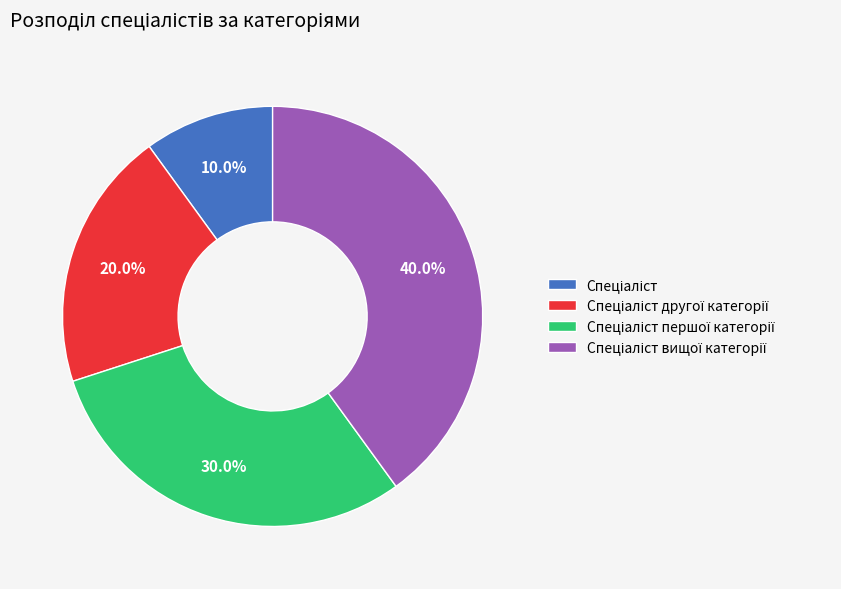

How many segments does this pie chart have?

4